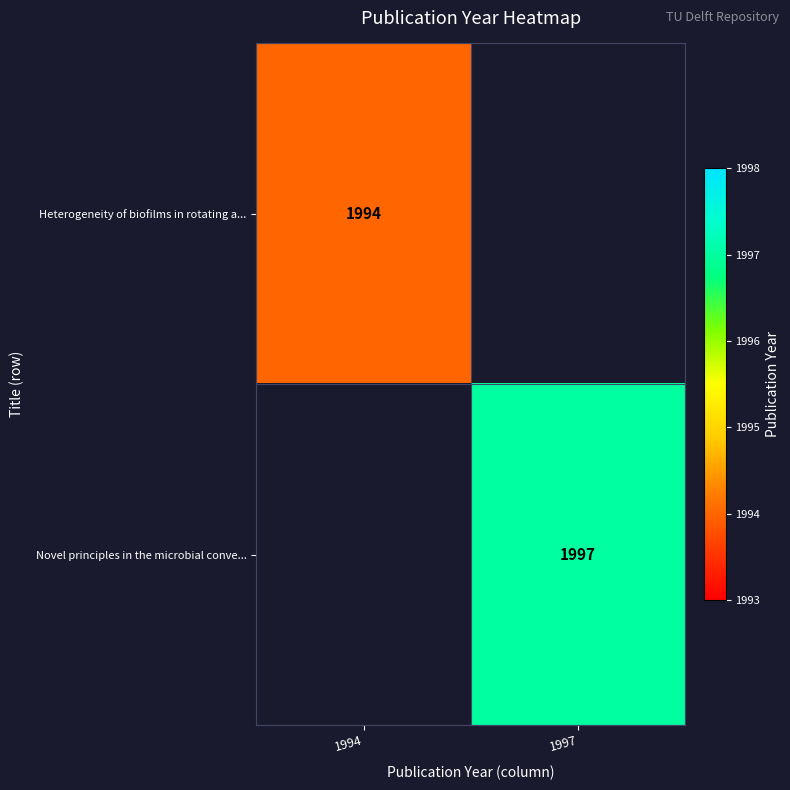

The Heterogeneity of biofilms in rotating a... series shows 1056 at 1994. True or false?

False